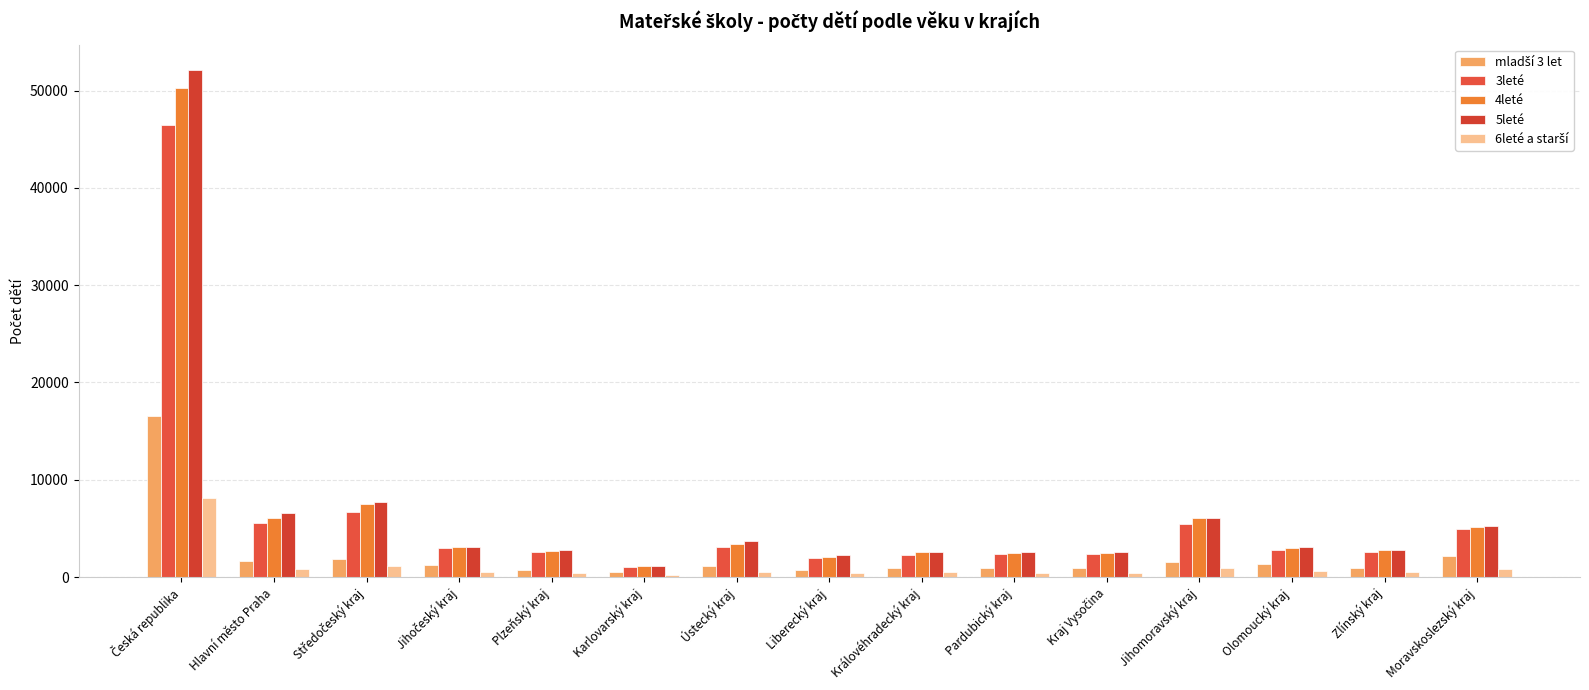

True or false: mladší 3 let has a value of 695 at Plzeňský kraj.

True